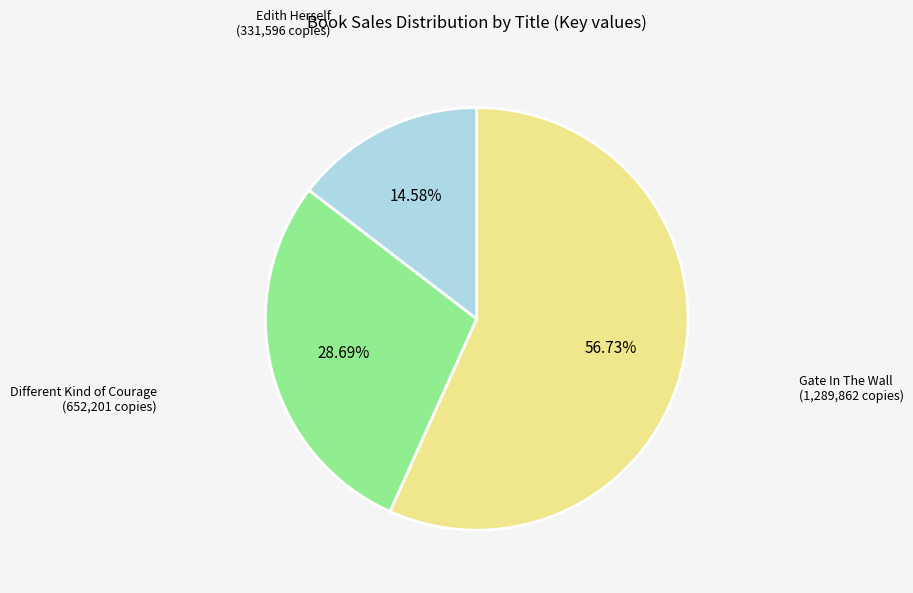

True or false: Edith Herself accounts for 15% of the total.

True